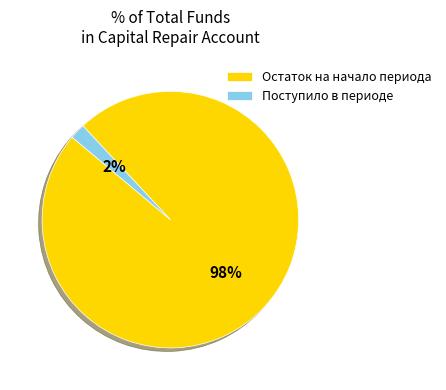

Combined, do Остаток на начало периода and Поступило в периоде account for over 50%?

Yes